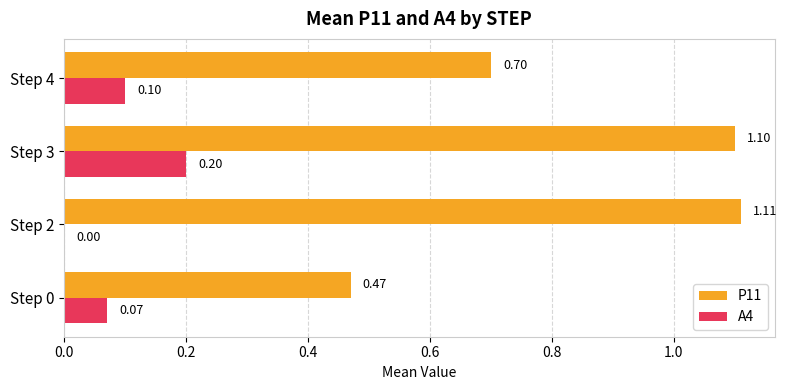

Which series has the largest total across all categories?

P11